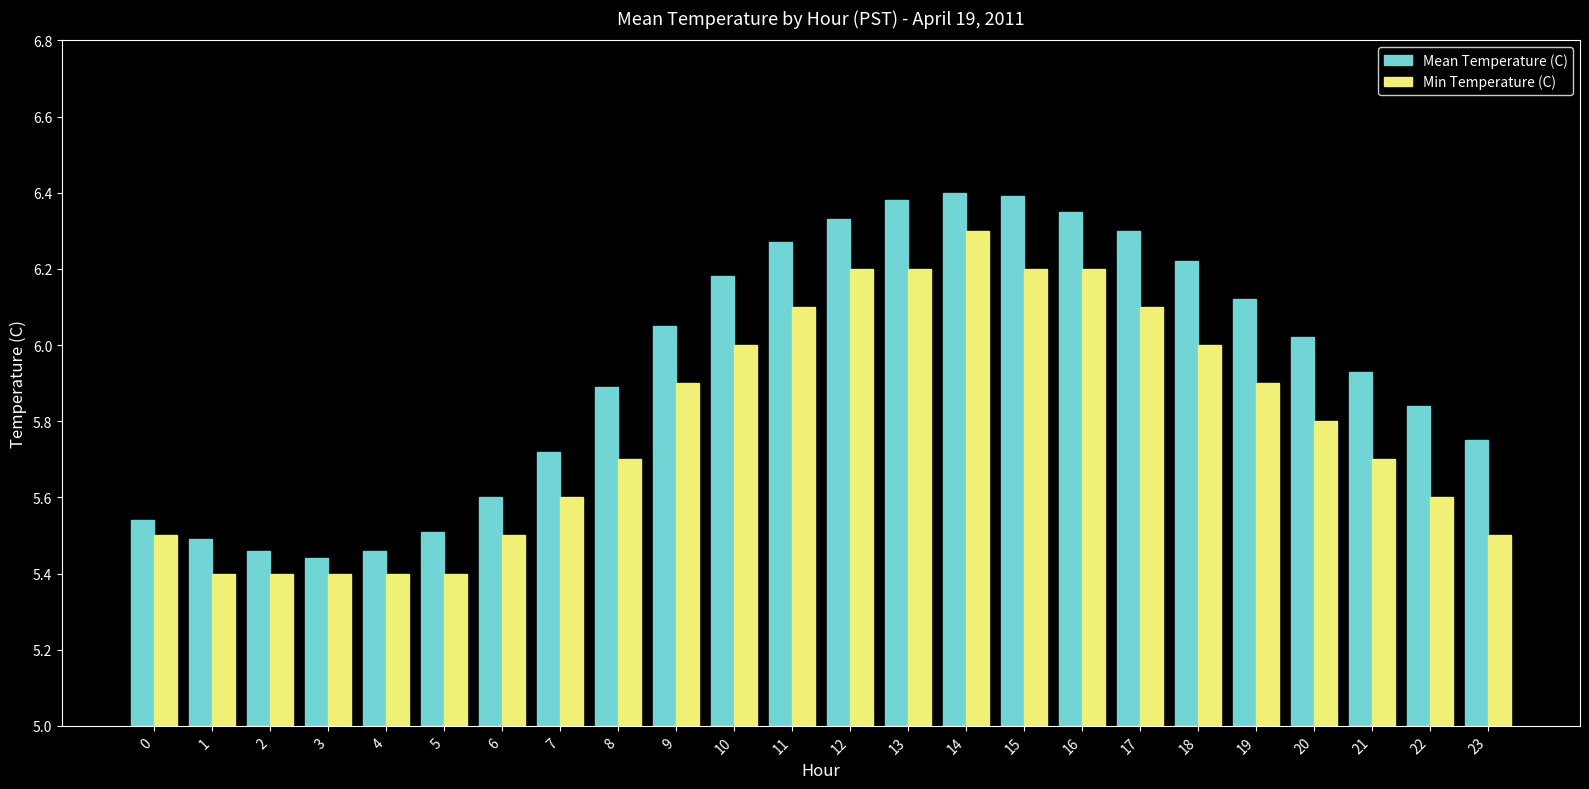

What is the spread (max minus min) of values at 15?

0.2